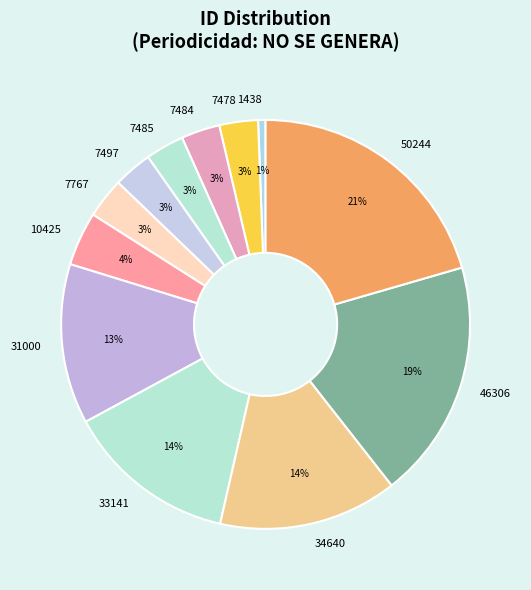

What is the largest slice in the pie chart?

50244